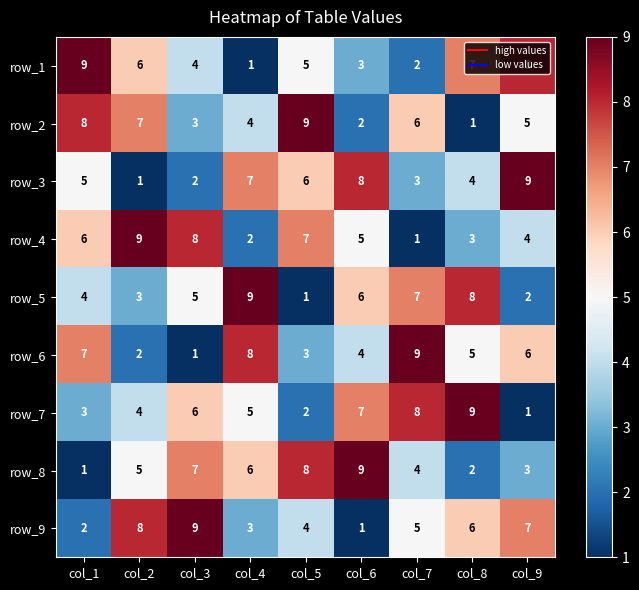

At how many categories does at least one series exceed 2?

9